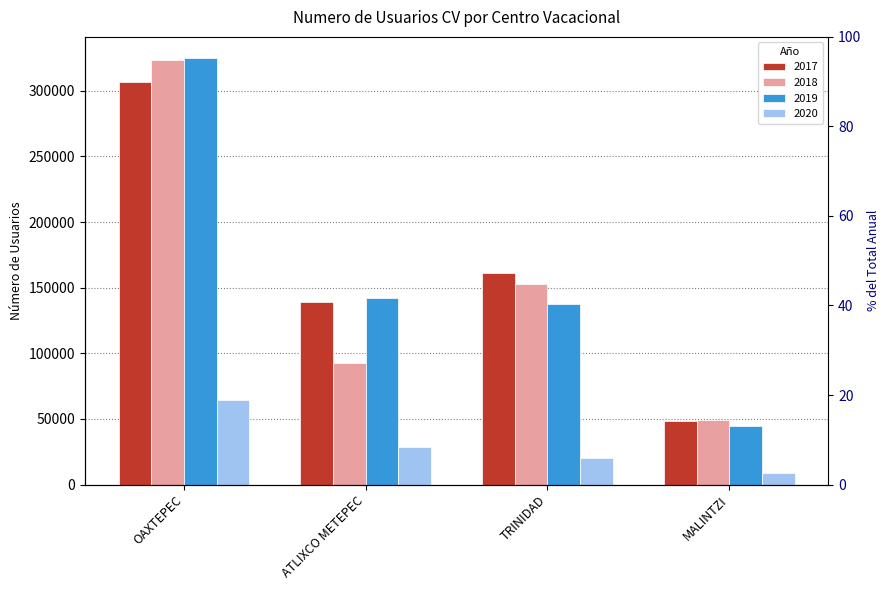

At which category does the chart reach its peak across all series?

OAXTEPEC